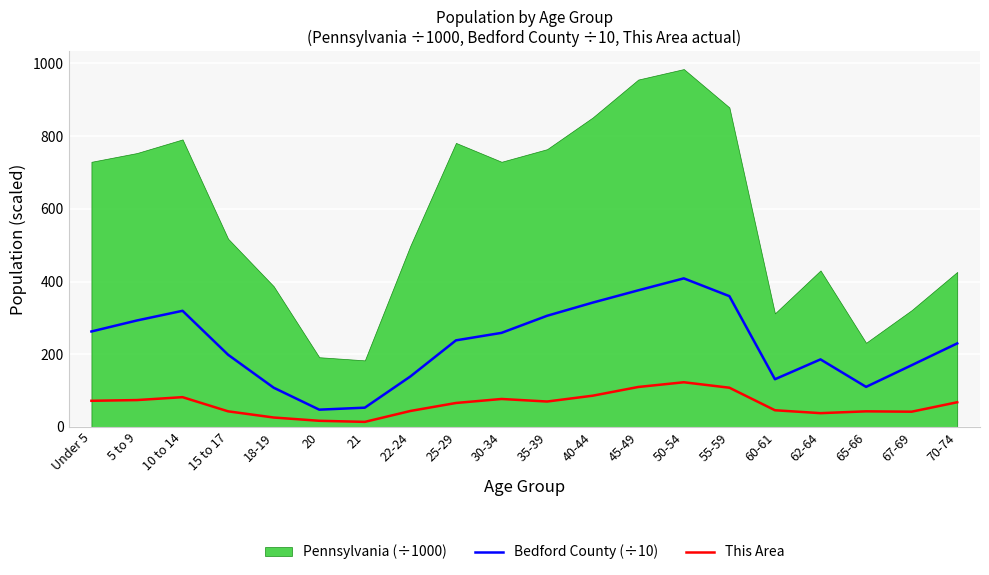

What is the value of the Bedford County (÷10) point at the 8th from the left?

139.0